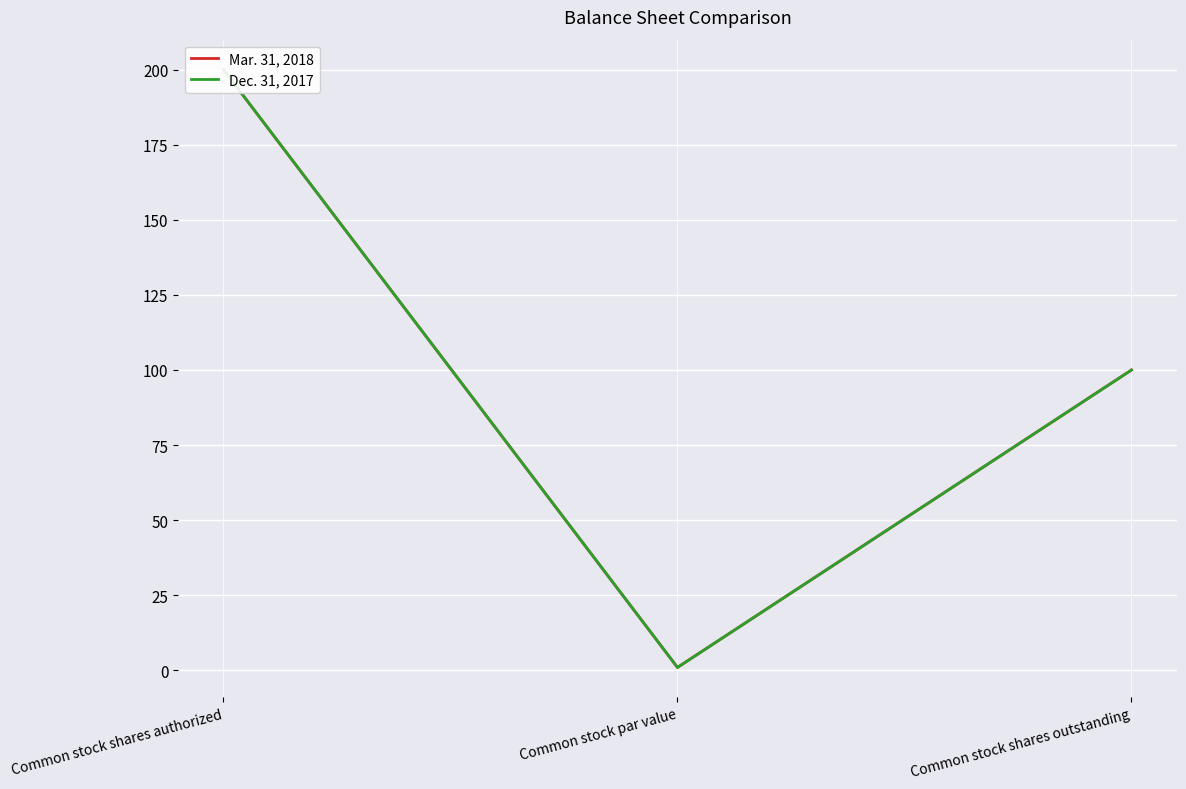

At which label is Dec. 31, 2017 closest to 100?

Common stock shares outstanding